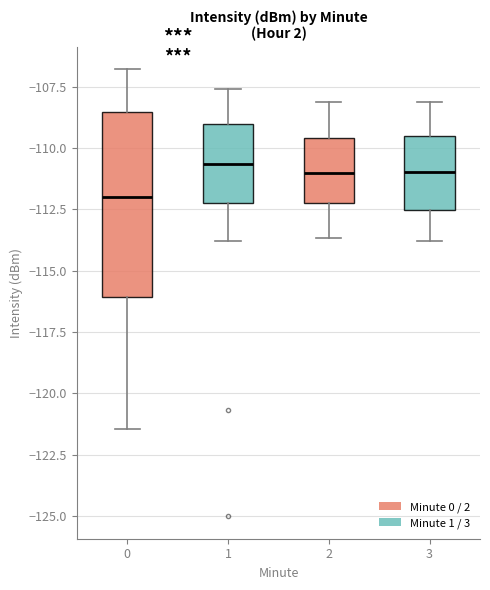

Where does the upper whisker of the box at x = 3 end on the y-axis? The values are not printed on the chart, so give them approximately, as read against the axis.

-108.0